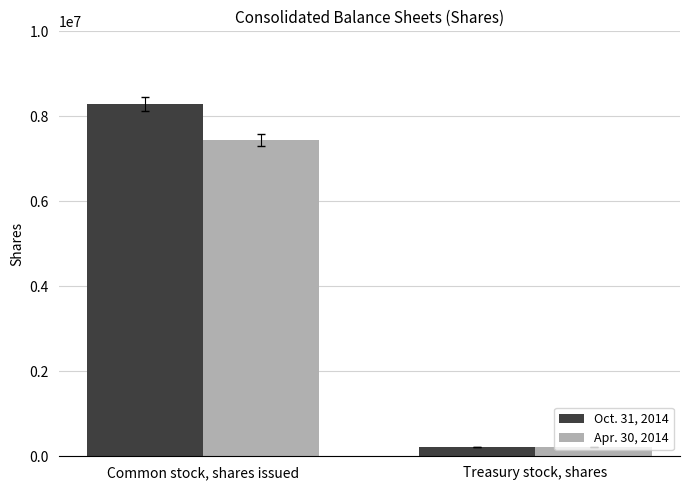

Reading left to right, what are all the values shown in this chart?

Oct. 31, 2014: Common stock, shares issued=8281704	Treasury stock, shares=225250
Apr. 30, 2014: Common stock, shares issued=7444704	Treasury stock, shares=225250